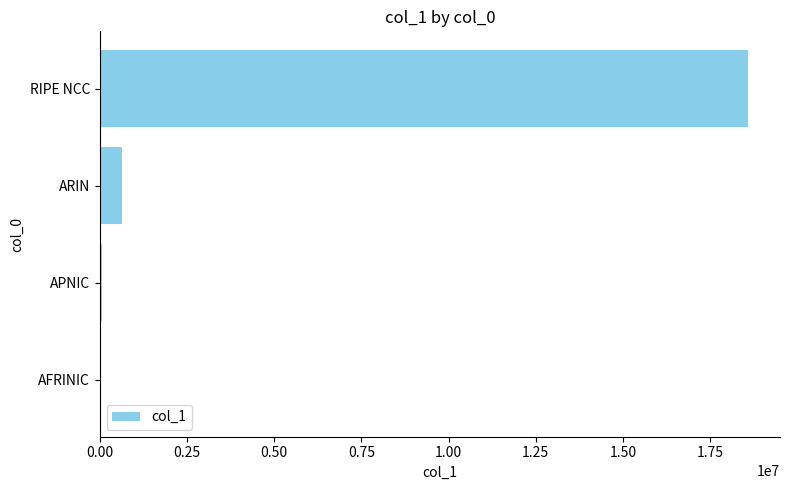

What is the change in value from ARIN to RIPE NCC?

+17921024